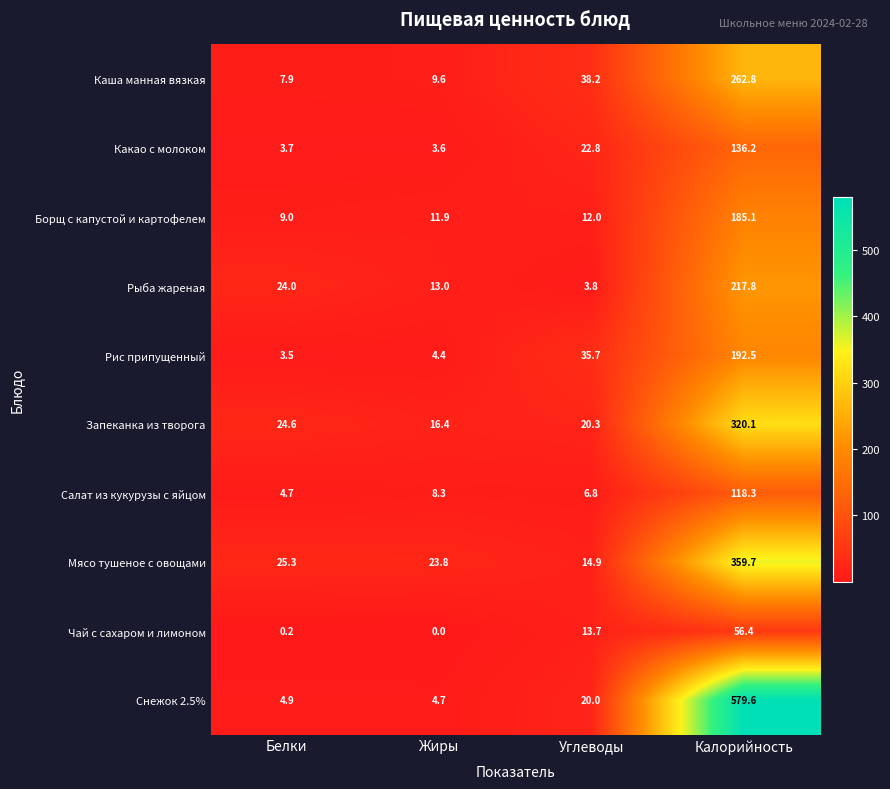

The Какао с молоком series shows 83.8 at Калорийность. True or false?

False